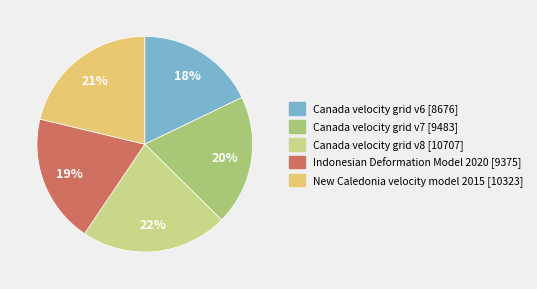

To the nearest percent, what portion does Indonesian Deformation Model 2020 represent?

19%